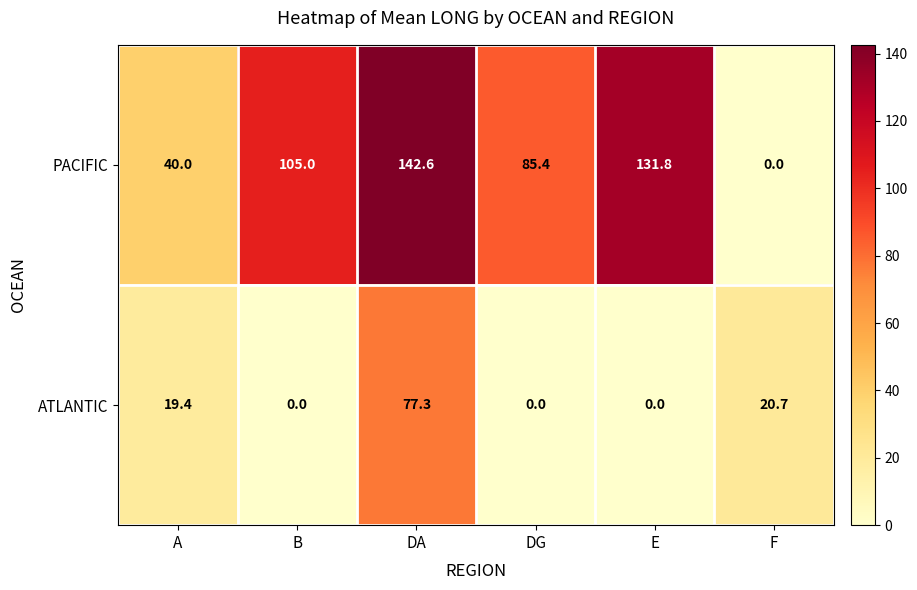

True or false: ATLANTIC has a value of 7.0 at F.

False